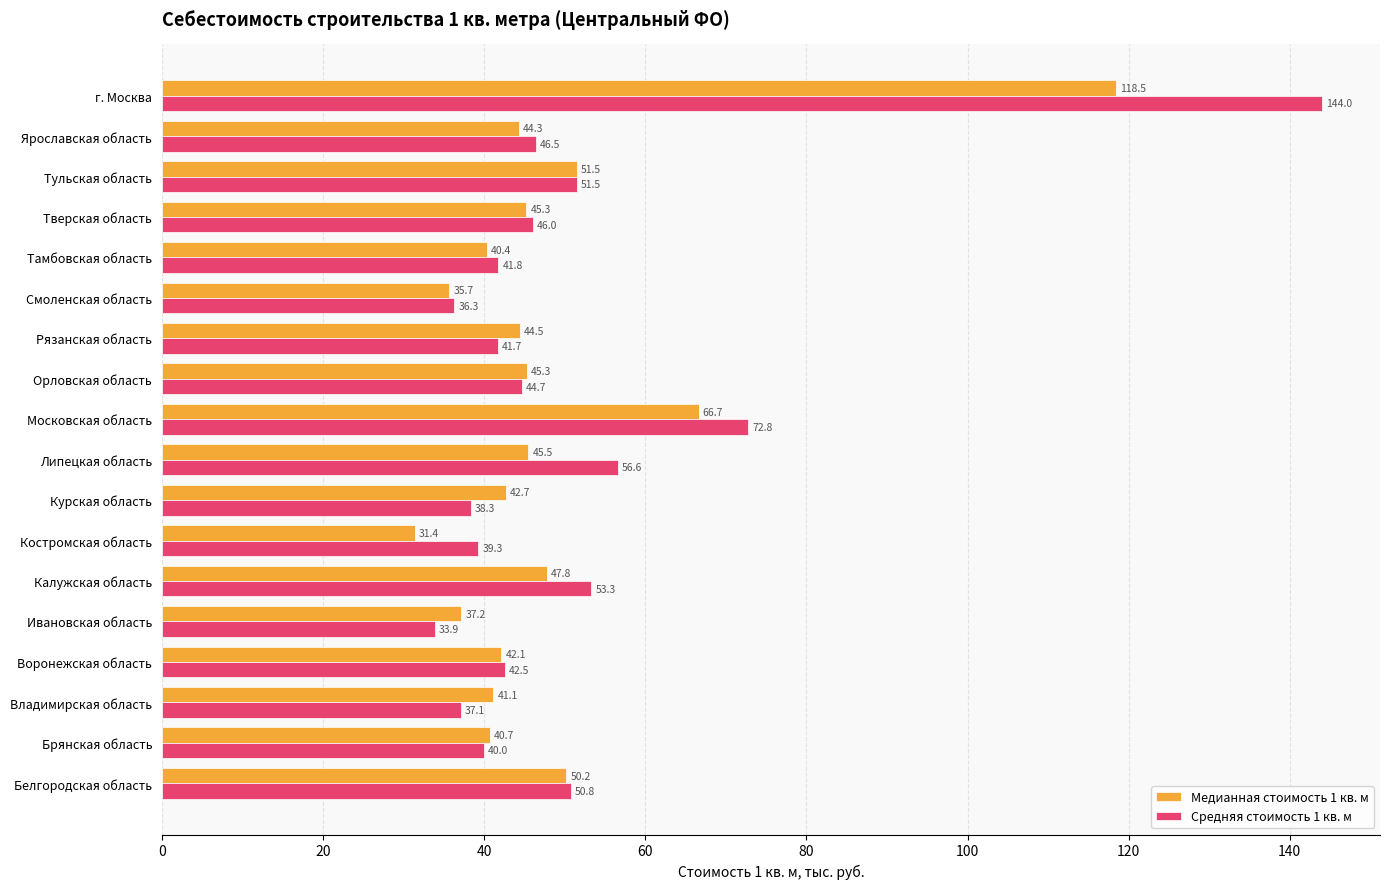

What is the difference between the maximum and minimum values in the Медианная стоимость 1 кв. м series?

87.1